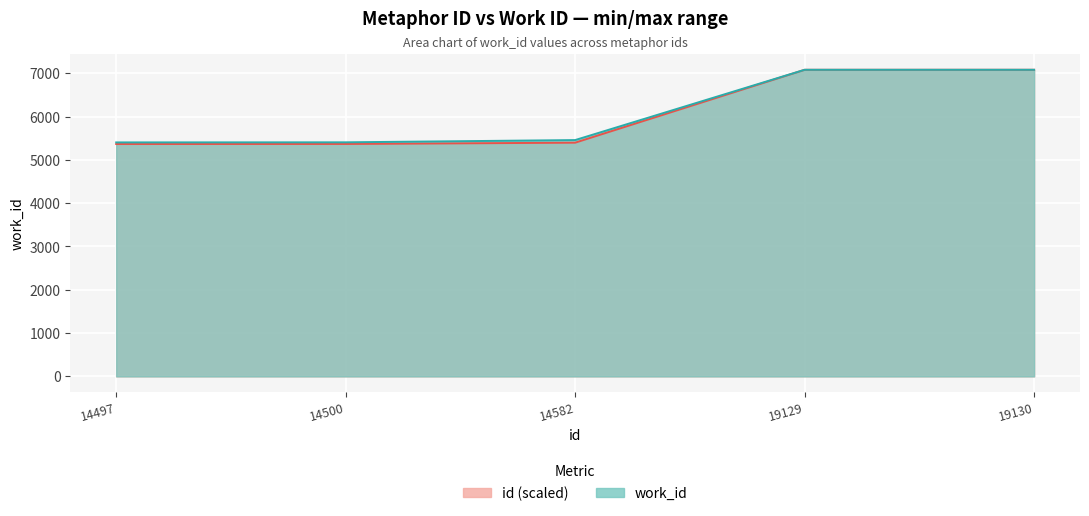

Between 14500 and 14582, which series saw the biggest shift?

work_id